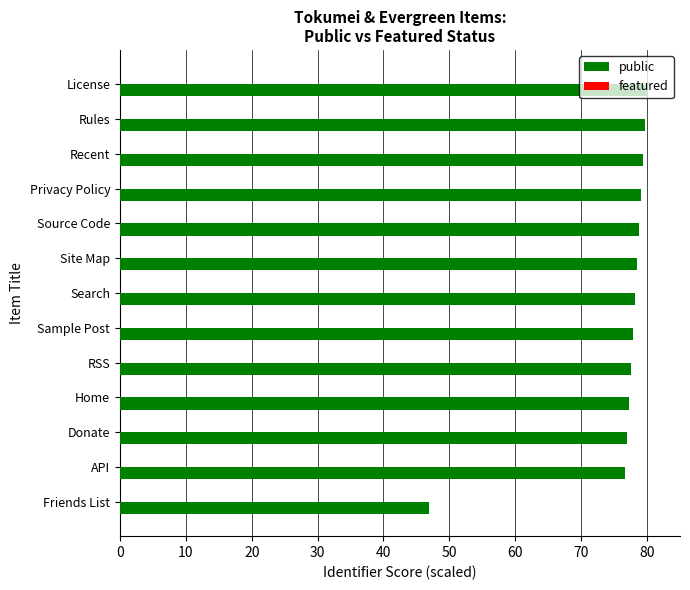

How many distinct data groups are displayed?

1